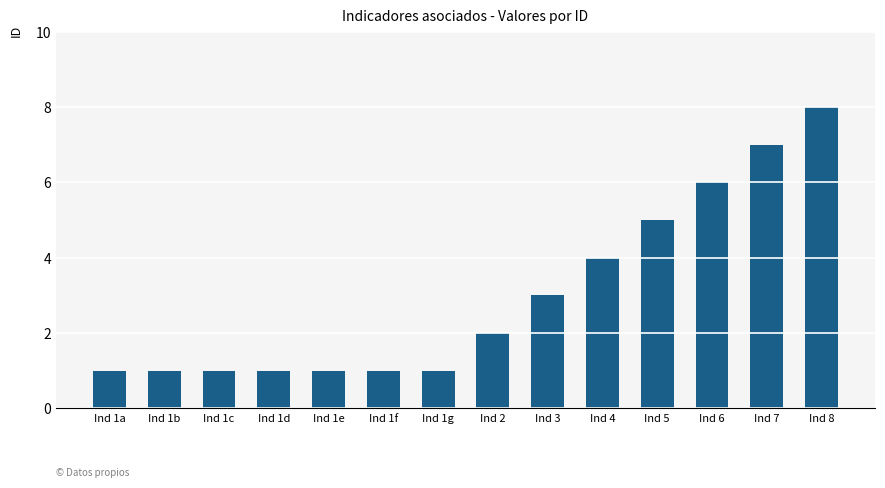

Which label corresponds to the largest value in the chart?

Ind 8